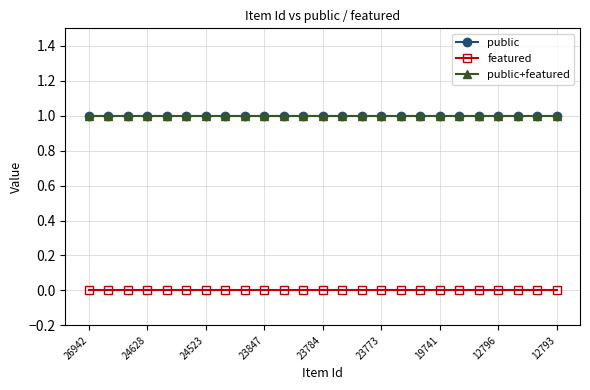

Which category has the lowest value in the public series?

26942